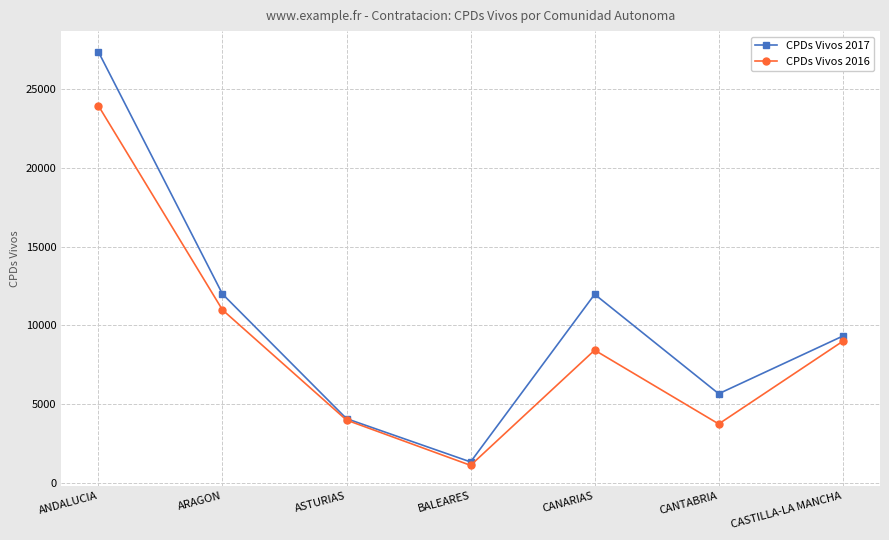

How many data points does each series have?

7